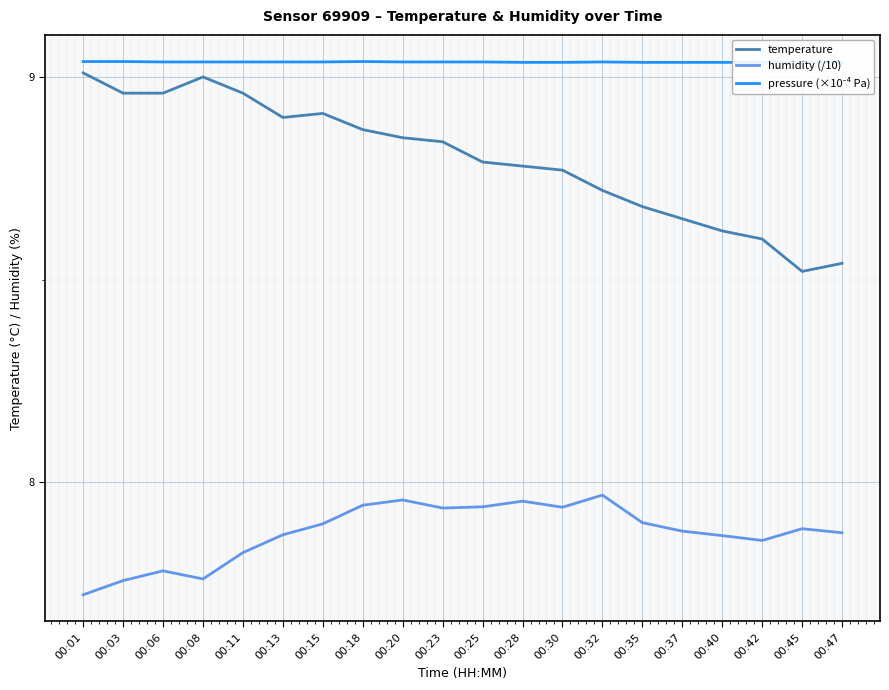

At how many categories does at least one series exceed 8?

20